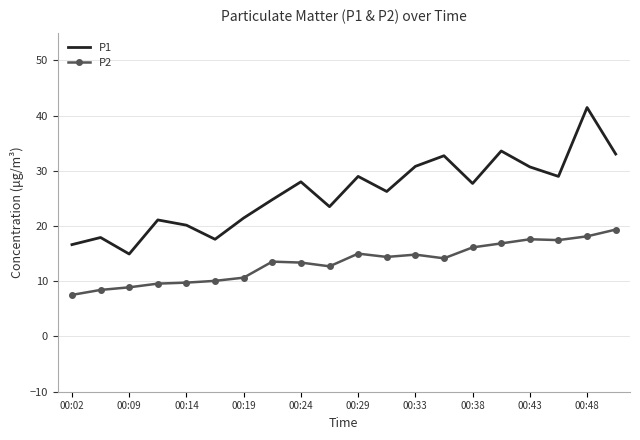

Which series has the largest total across all categories?

P1